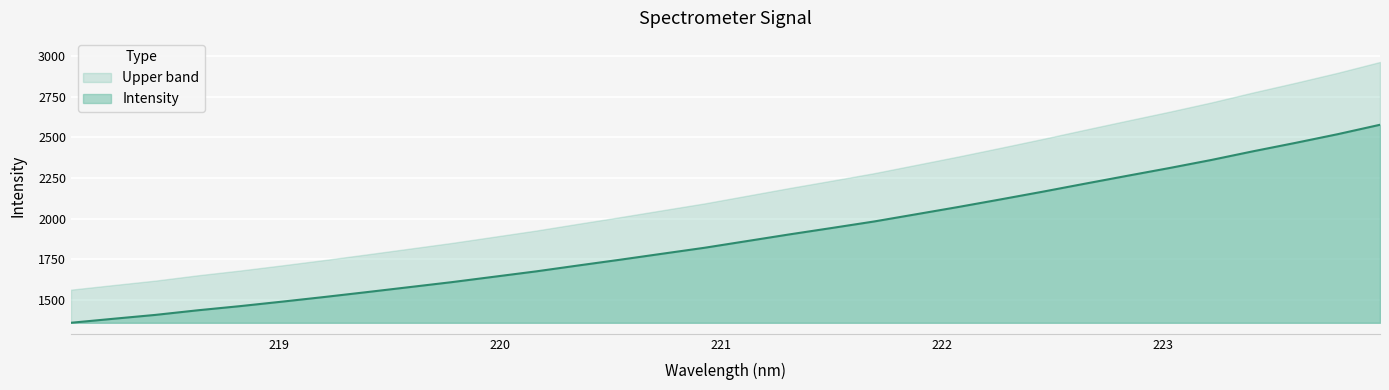

Reading left to right, list all the values displayed in this chart.

218.0596=1358.6	218.2508=1383.1	218.442=1407.1	218.6332=1435.4	218.8244=1461.0	219.0156=1488.8	219.2067=1517.4	219.3979=1547.3	219.589=1577.8	219.7801=1608.4	219.9712=1641.5	220.1623=1674.7	220.3533=1711.1	220.5444=1746.9	220.7354=1783.8	220.9264=1820.5	221.1174=1861.5	221.3083=1902.4	221.4993=1941.7	221.6902=1981.6	221.8812=2026.3	222.0721=2071.1	222.263=2117.7	222.4538=2165.2	222.6447=2214.4	222.8355=2262.8	223.0264=2310.7	223.2172=2360.7	223.408=2414.7	223.5987=2466.1	223.7895=2519.6	223.9802=2577.4